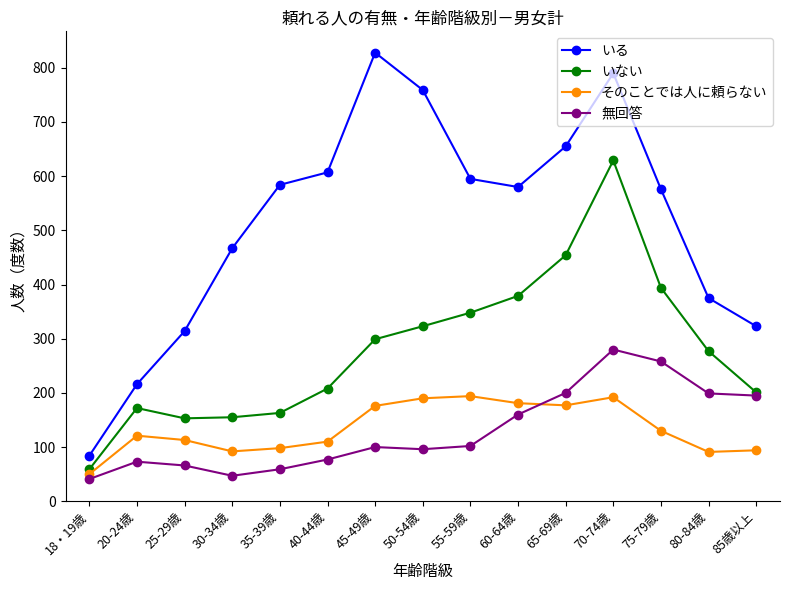

What is the difference between the second highest and minimum values in the 無回答 series?

217